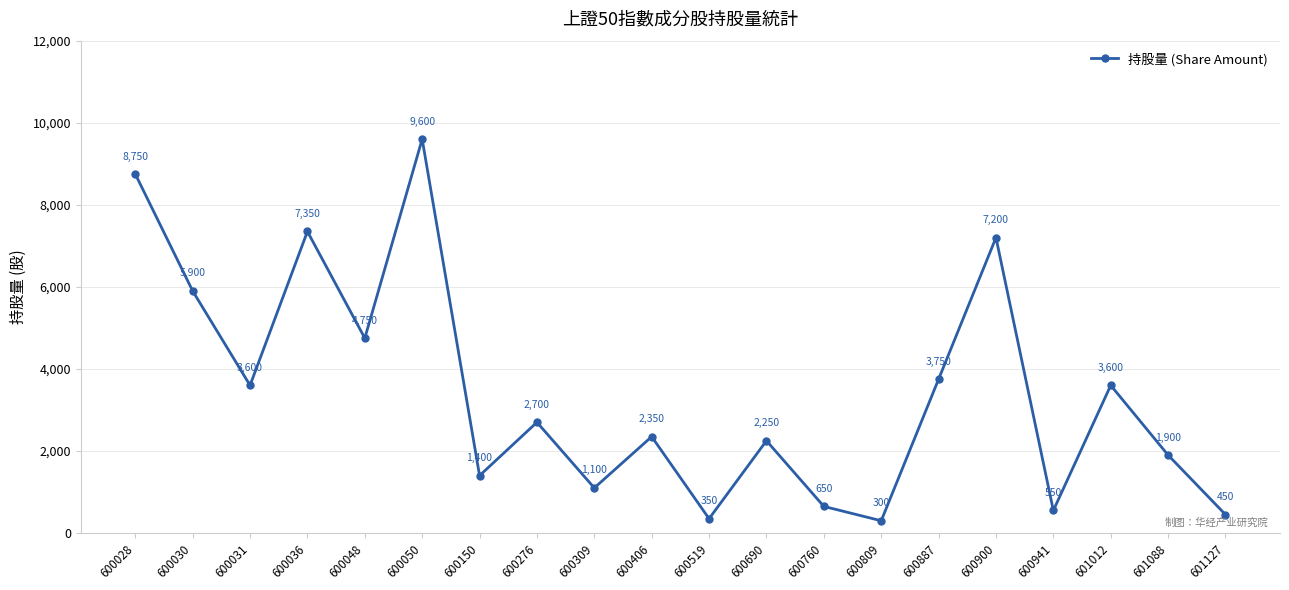

Approximately how many times larger is the value at 600309 compared to 600406?

0.5